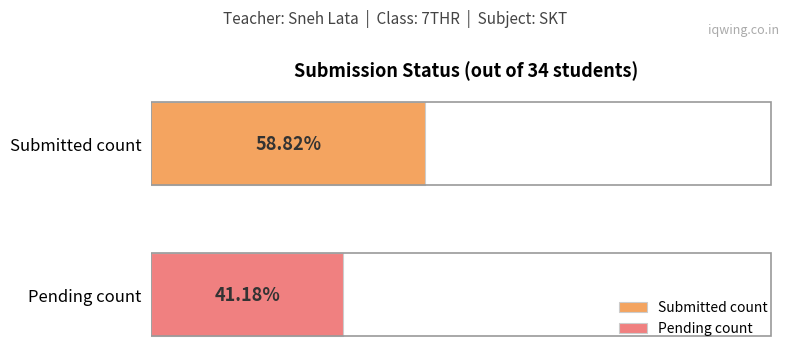

What are all the series names shown in the legend?

Submitted count, Pending count